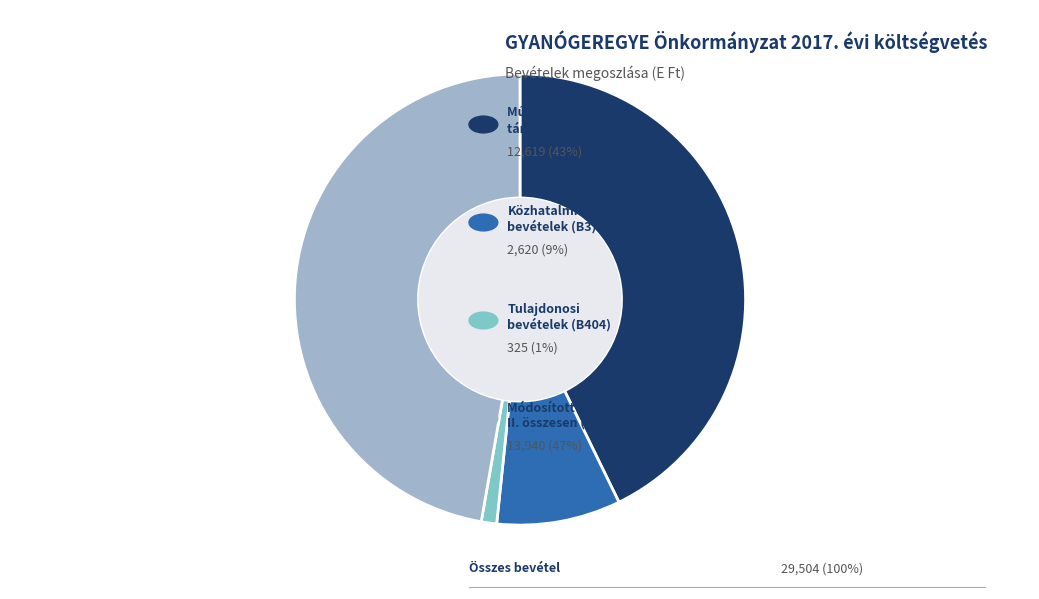

Count the number of slices in the pie.

4